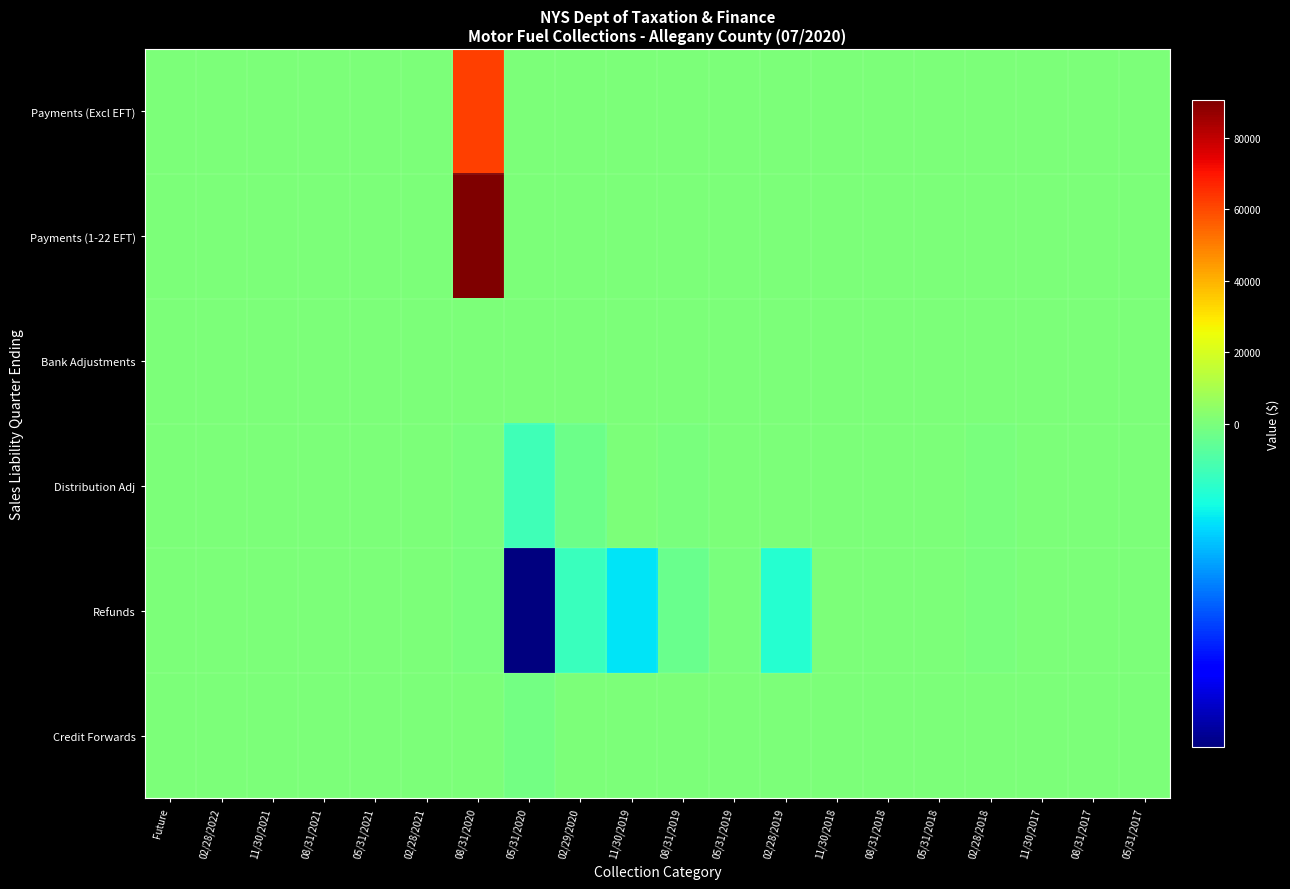

Which series has the largest total across all categories?

Payments (1-22 EFT)